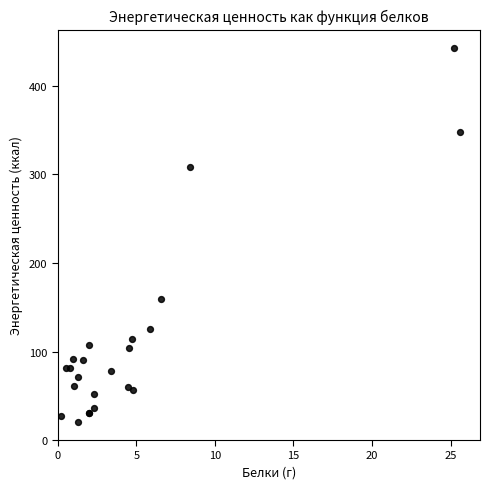

What Y value in the scatter plot is closest to 231?

159.6